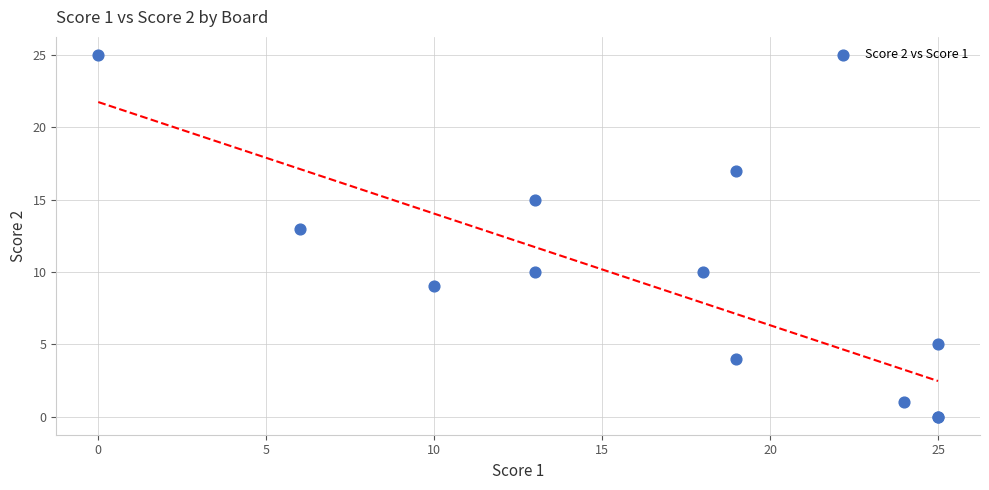

What Y value in the scatter plot is closest to 12?

13